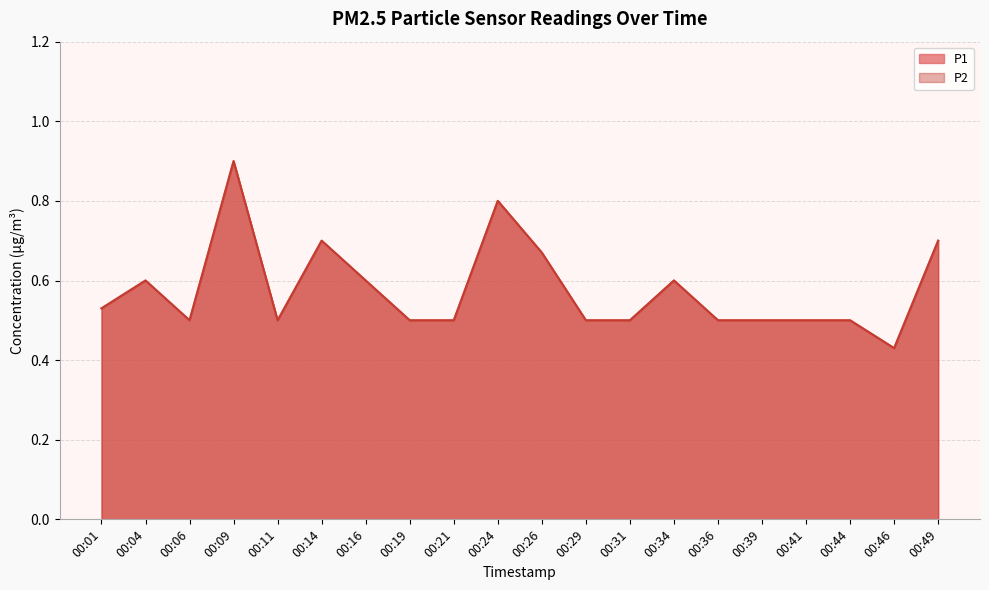

Which has a higher value, 00:41 or 00:09?

00:09